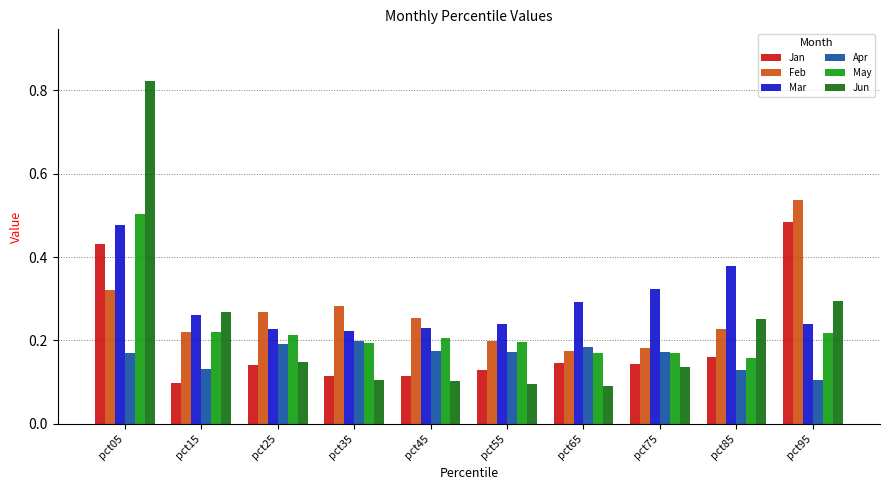

What is the sum of the Mar values at pct05 and pct35?

0.7